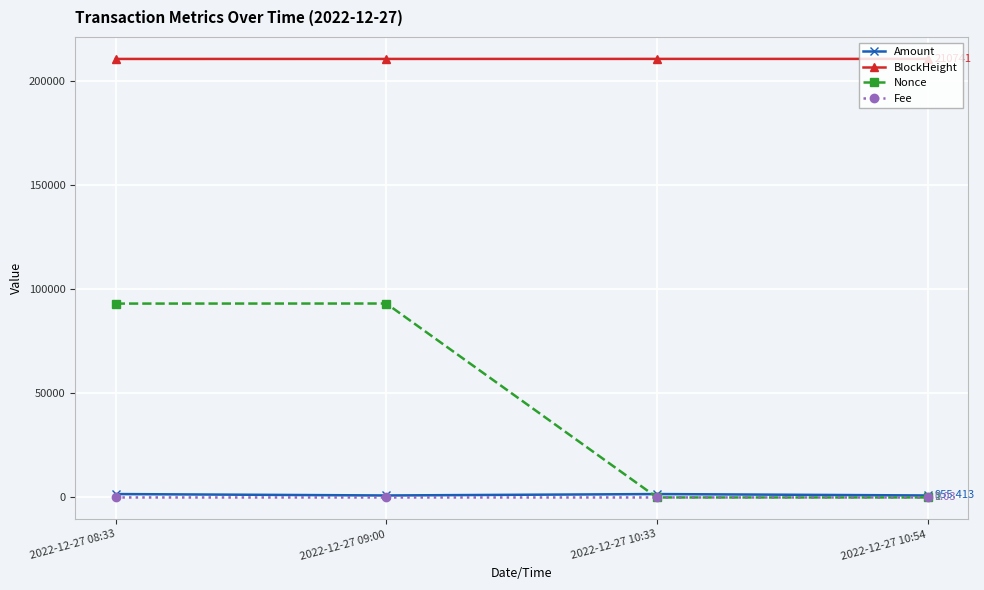

True or false: BlockHeight has more than 2 points higher than both neighbors.

False